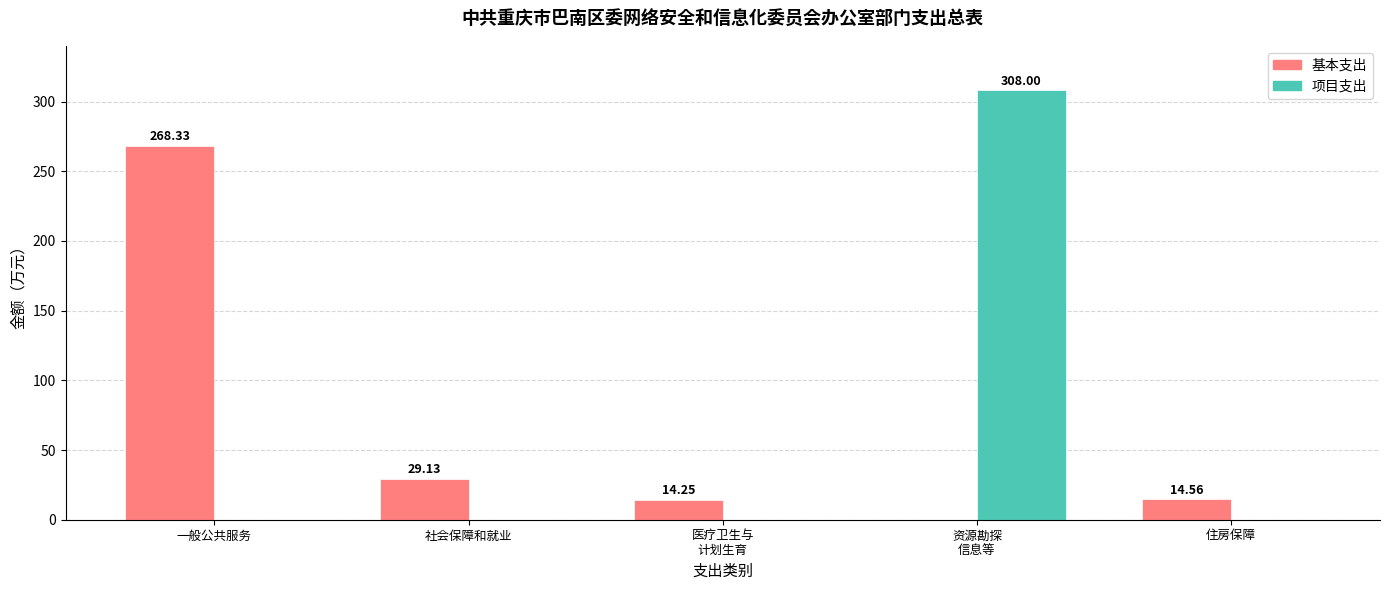

True or false: 基本支出 has a value of 14.6 at 住房保障.

True